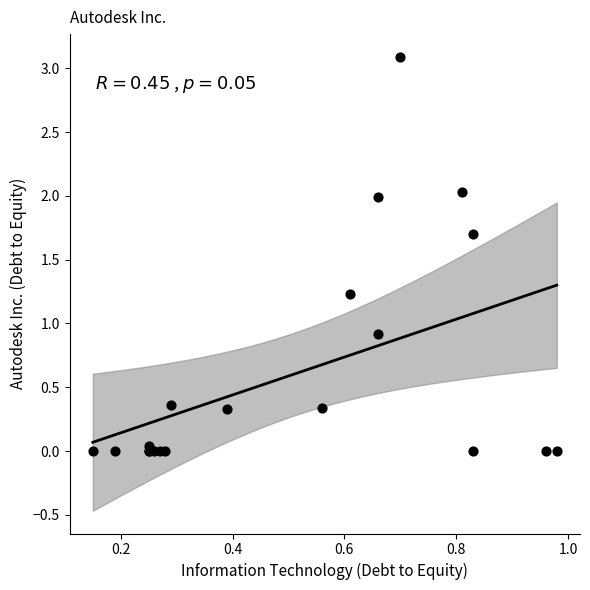

What Y value in the scatter plot is closest to 1?

0.9